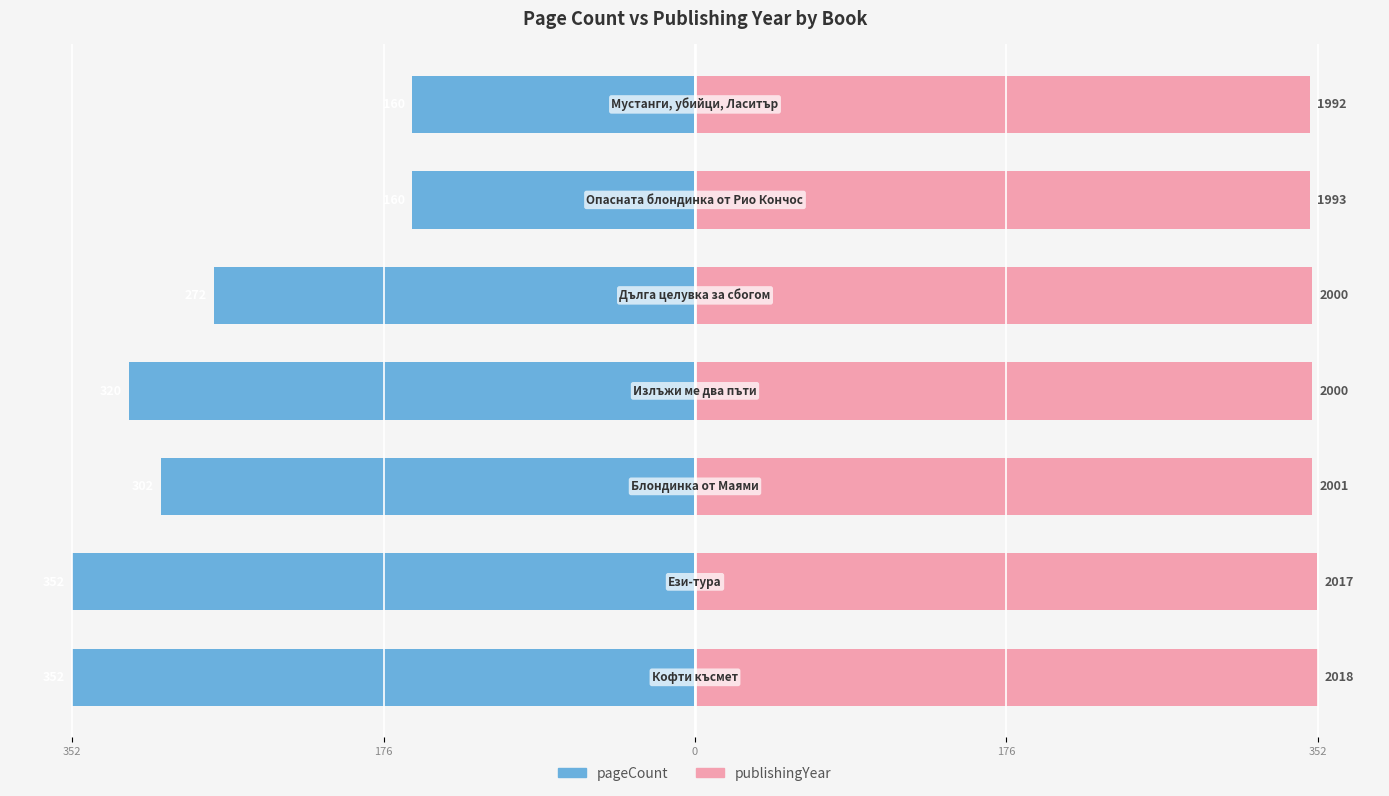

At how many categories does at least one series exceed -74?

7